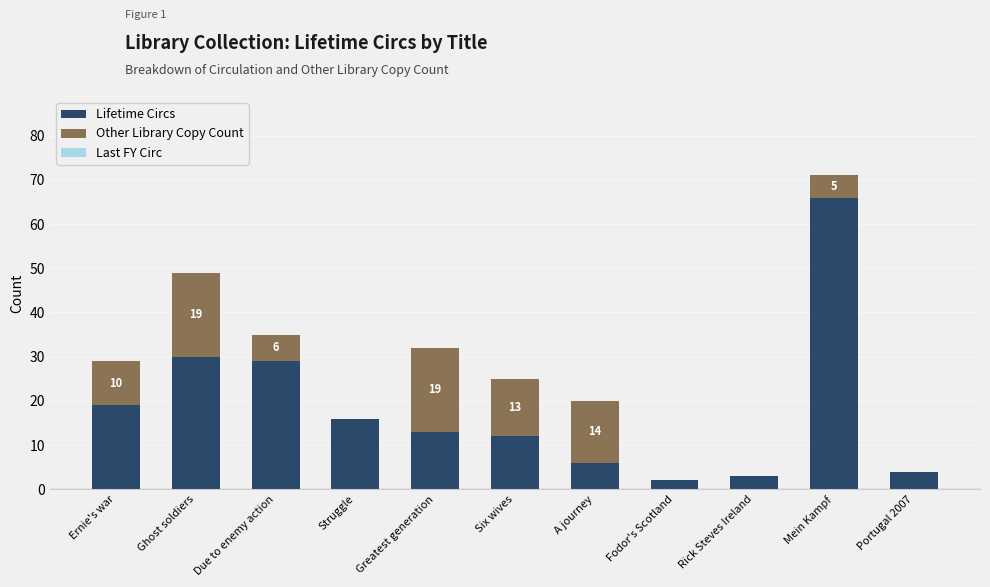

Is it true that Lifetime Circs equals 66 at Mein Kampf?

True